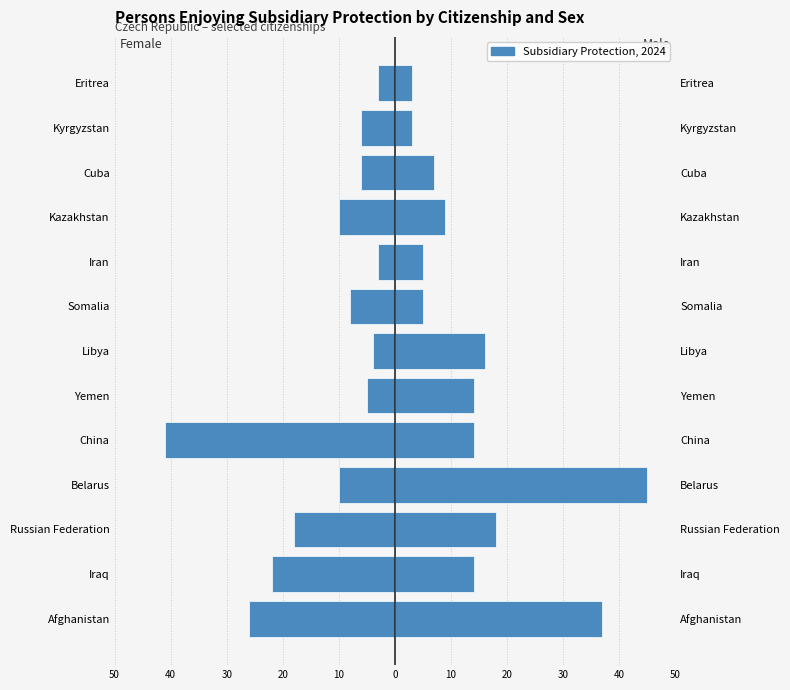

How many values in the Males series are below 14?

6